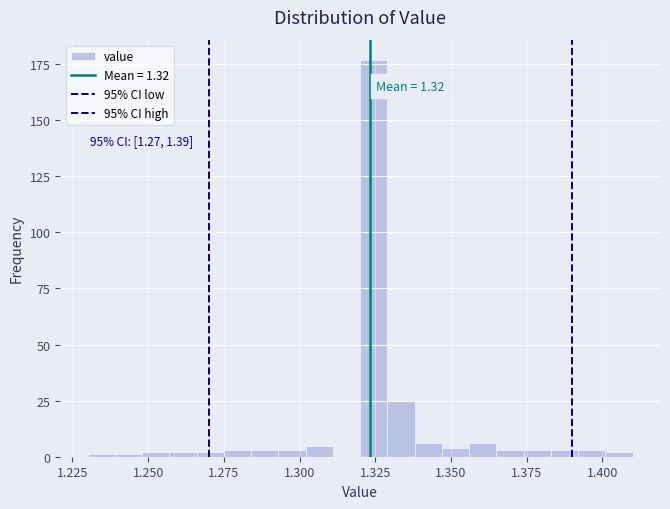

Read against the x-axis, roughly where is the centre of the tallest bar?

1.325